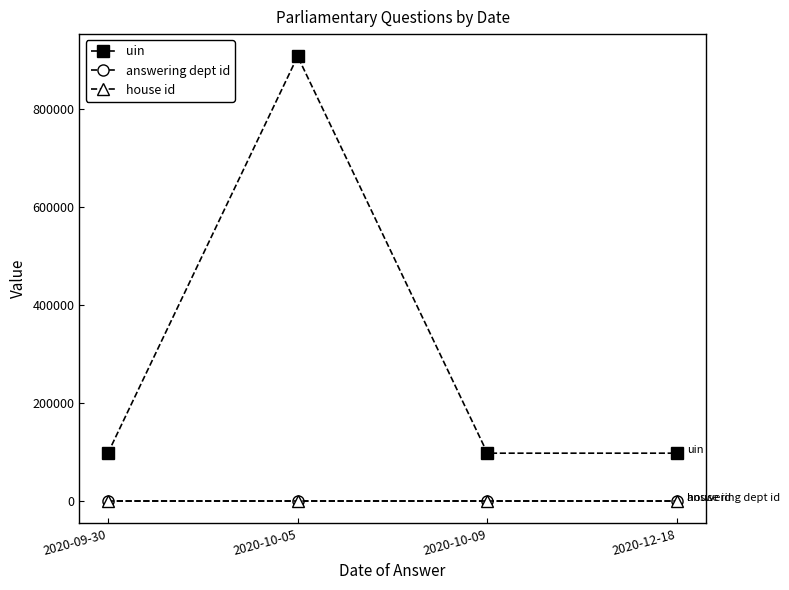

True or false: uin has a value of 97614 at 2020-12-18.

True